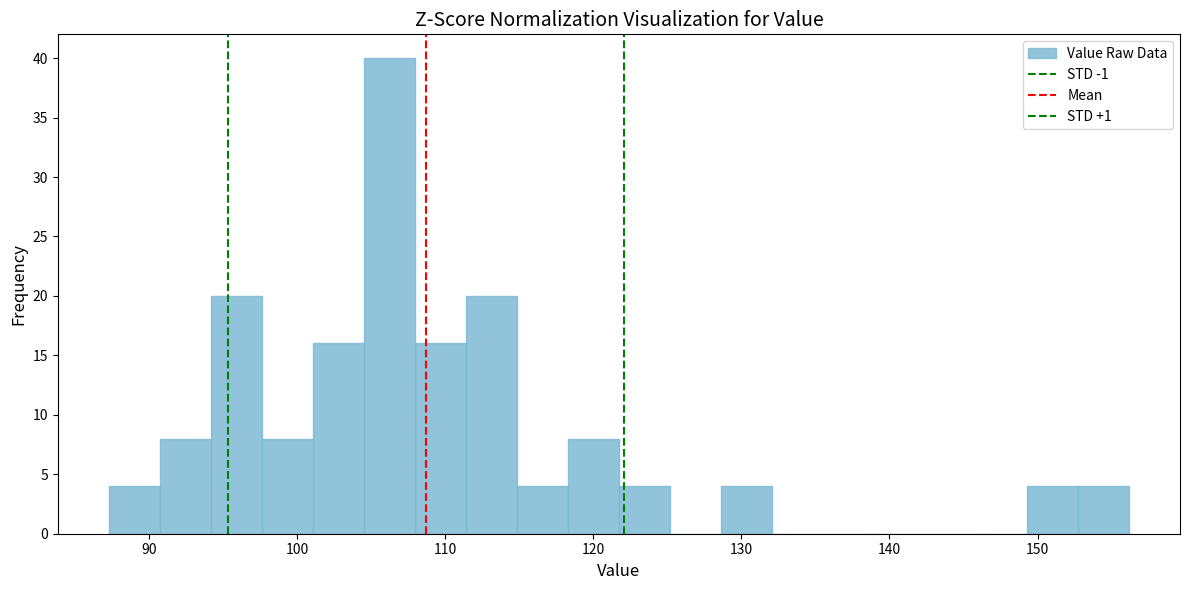

Read against the x-axis, roughly where is the centre of the tallest bar?

106